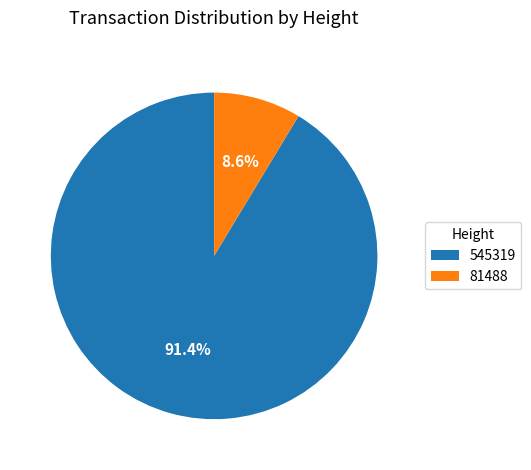

To the nearest percent, what is the difference between the 545319 and 81488 slice percentages?

83%